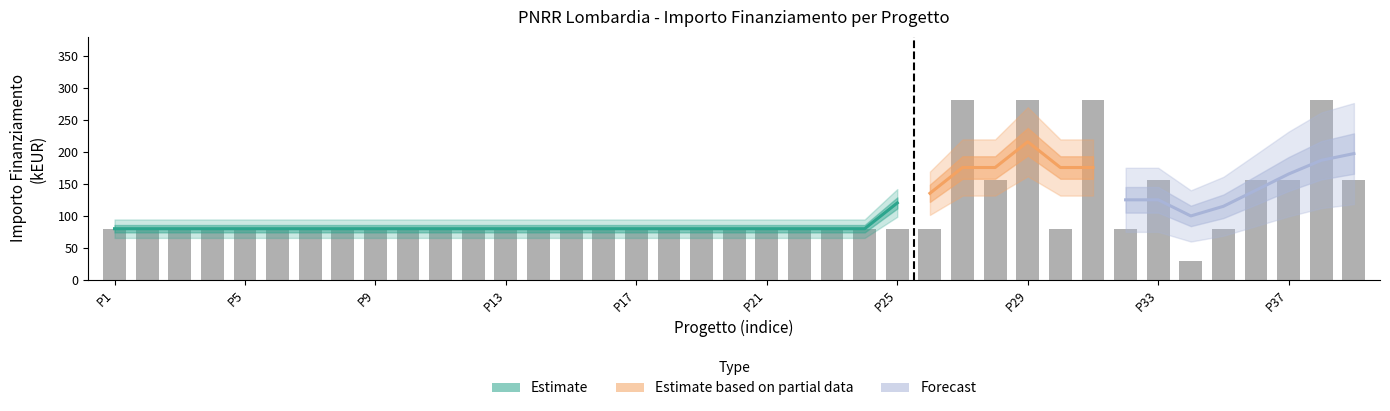

The value at In Corso is 79.9. True or false?

True